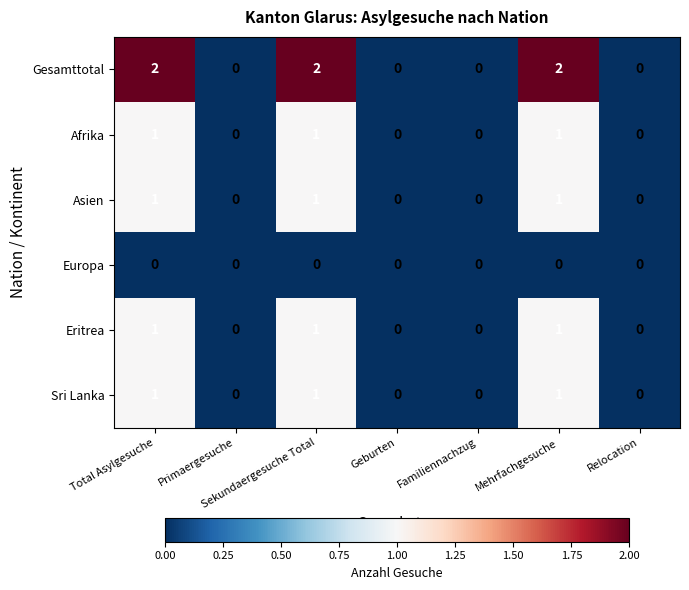

True or false: Gesamttotal has a value of 1 at Familiennachzug.

False